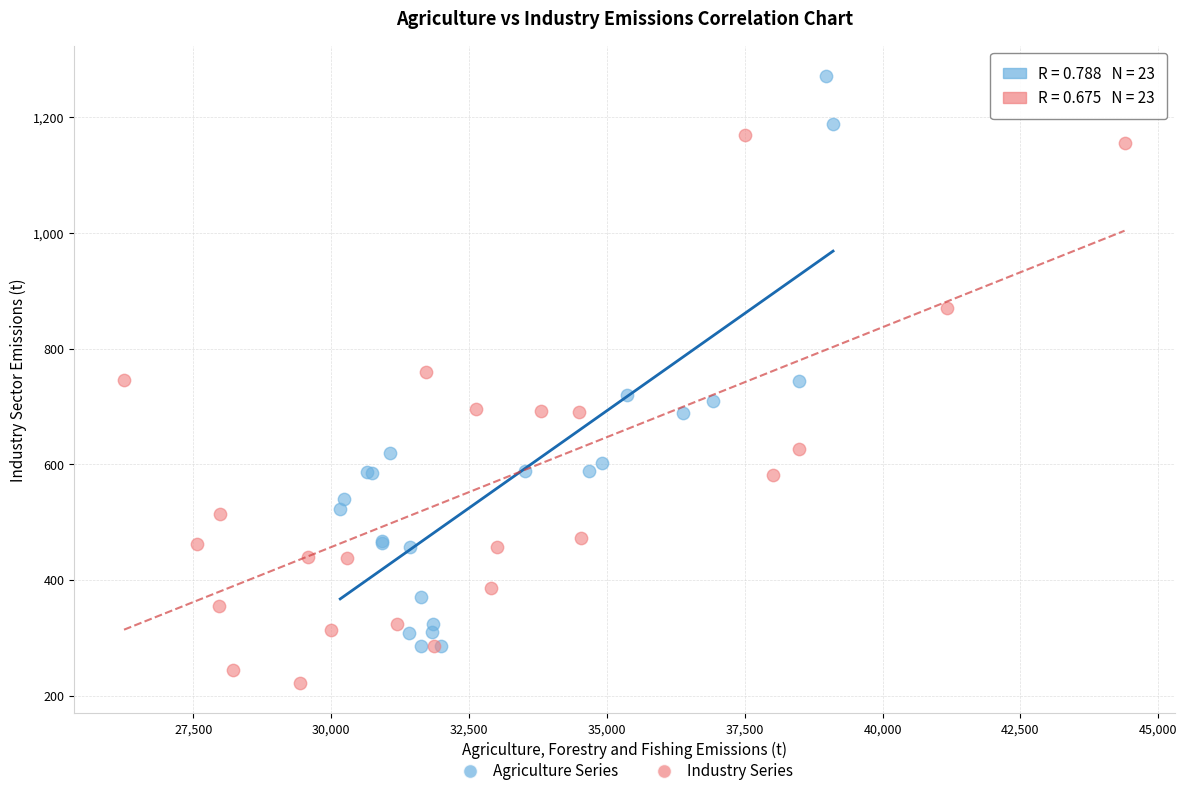

Which series contains the highest Y value?

Agriculture Series